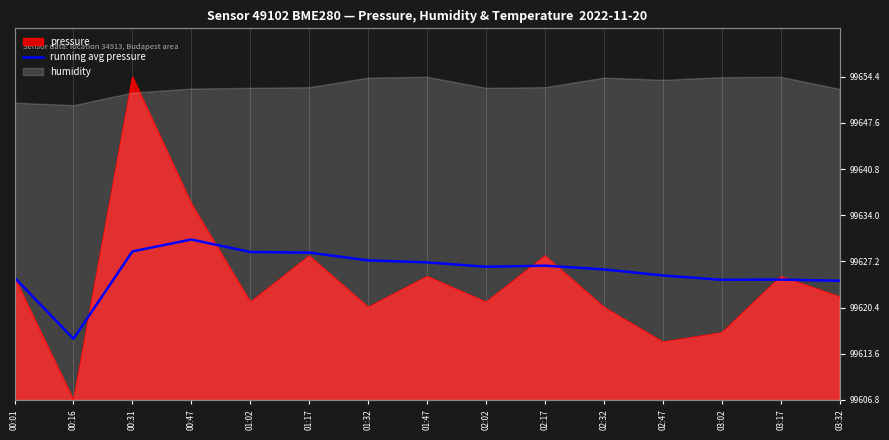

The chart shows a value of 31.8 at 02:02. True or false?

False